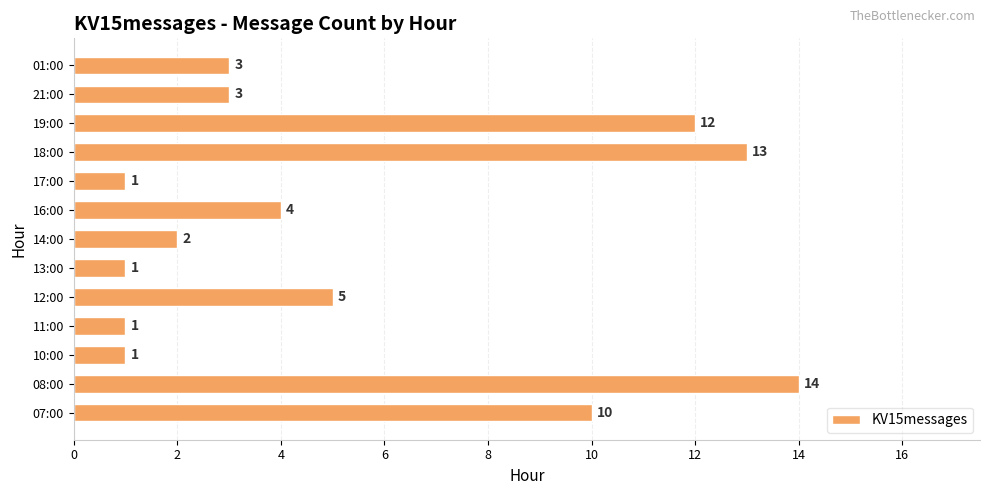

Where is the data nearest to the value 7?

12:00